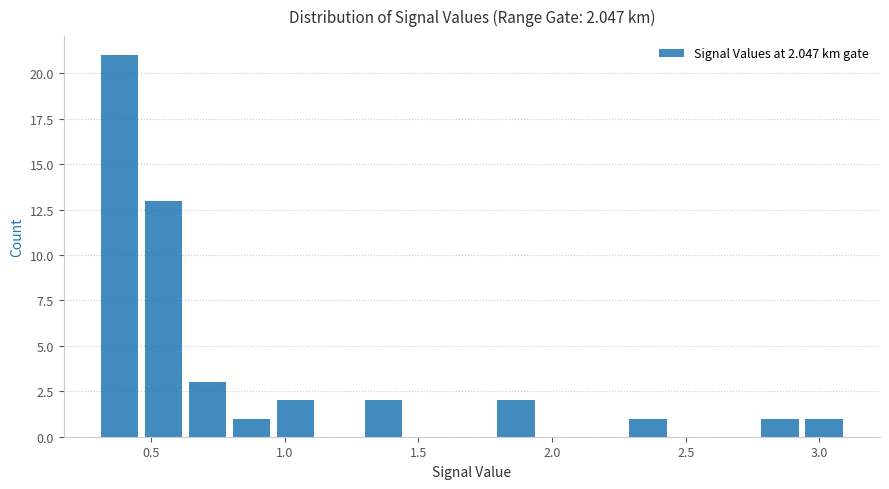

Read against the x-axis, roughly where is the centre of the tallest bar?

0.40